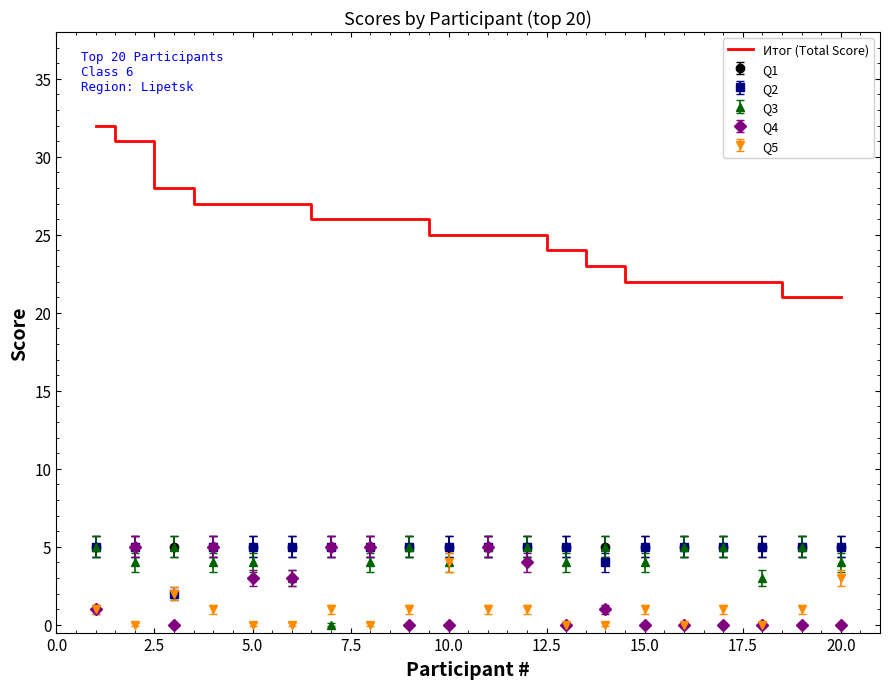

True or false: Итог (Total Score) and Q2 intersect in this chart.

False